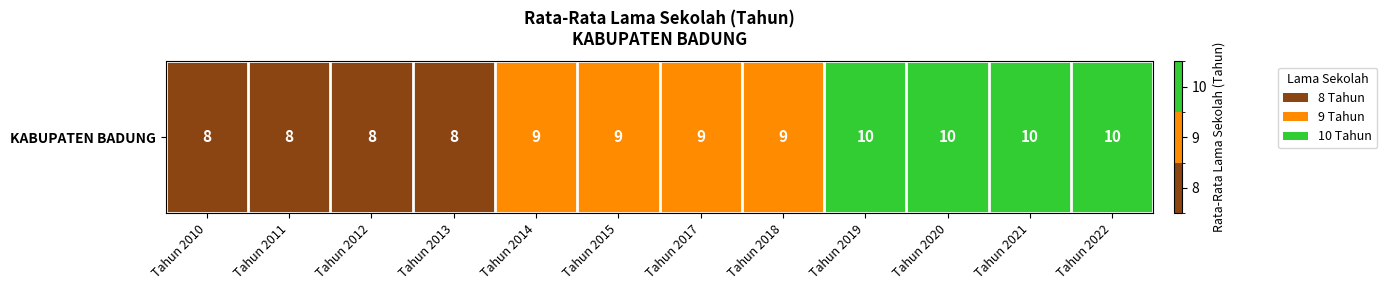

Reading left to right, extract all data points from this chart.

8	8	8	8	9	9	9	9	10	10	10	10